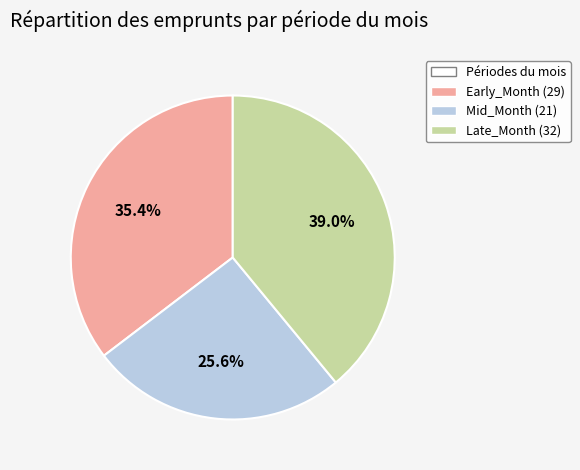

Does any single category account for the majority?

No